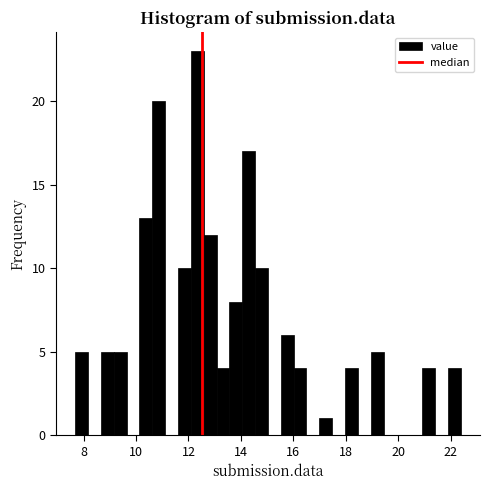

Around what value on the x-axis is the tallest bar? Give the approximate position of its centre, as read against the axis.

12.4